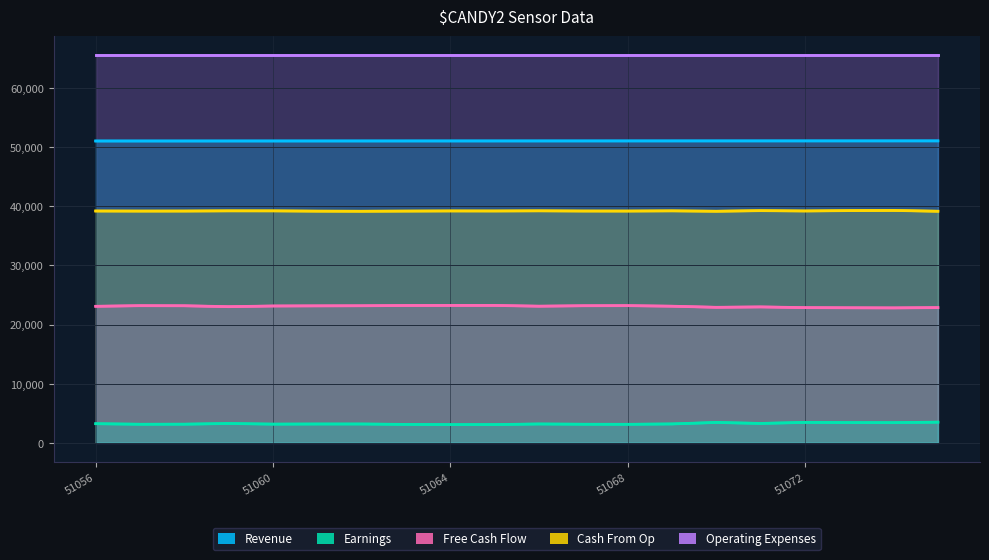

What is the difference between the maximum and minimum values in the Free Cash Flow series?

415